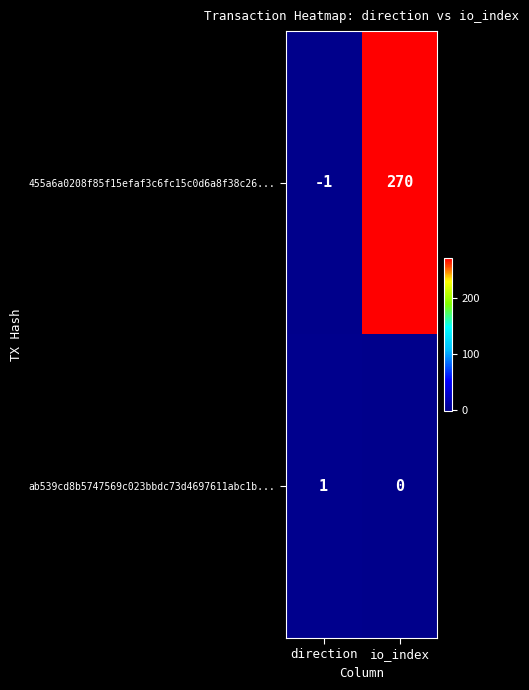

True or false: ab539cd8b5747569c023bbdc73d4697611abc1b... has a value of 1 at direction.

True